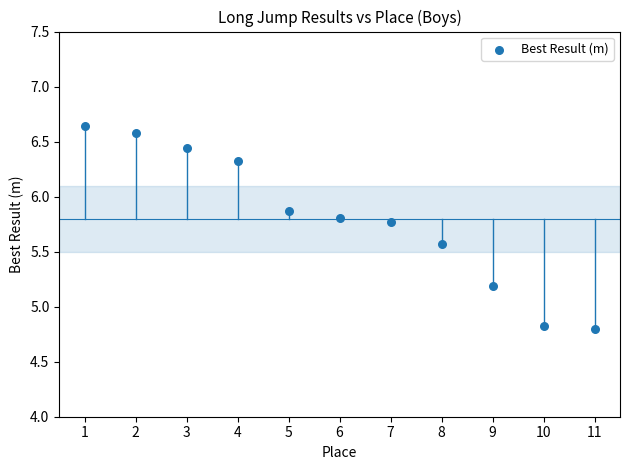

What is the average X value?

6.0